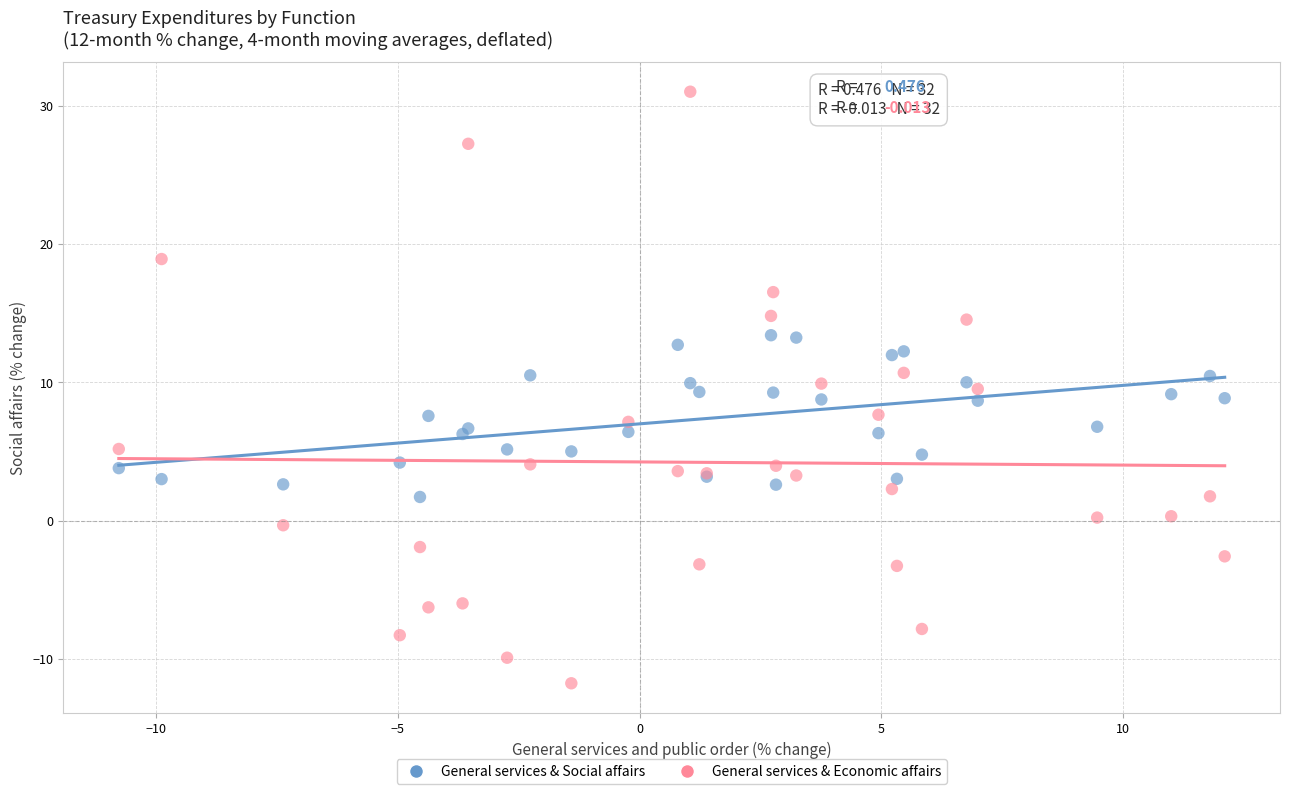

Which series has the widest spread of Y values?

General services & Economic affairs